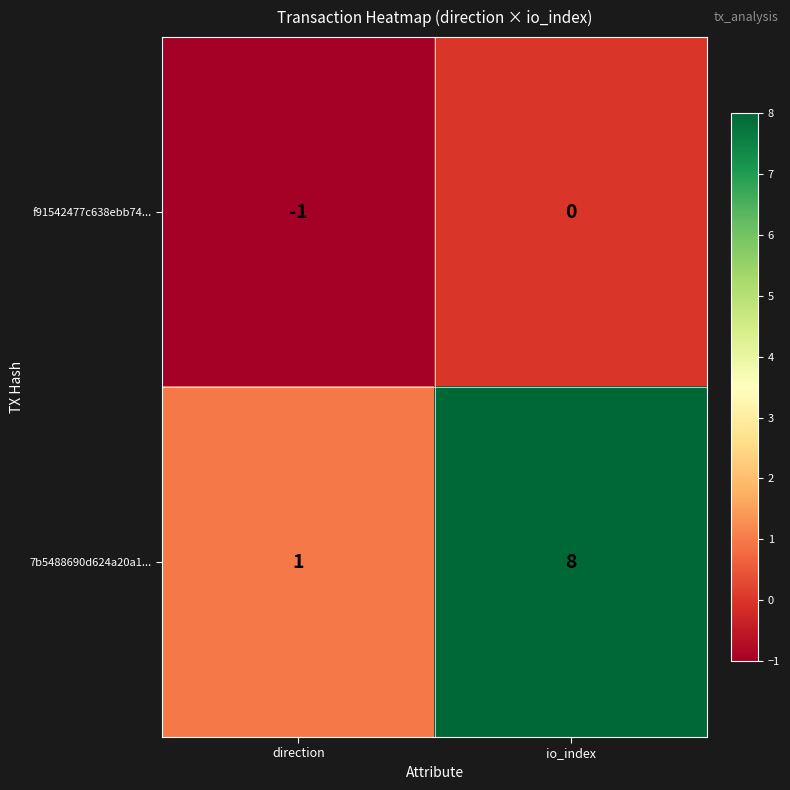

Is it true that f91542477c638ebb74... equals -1 at direction?

True